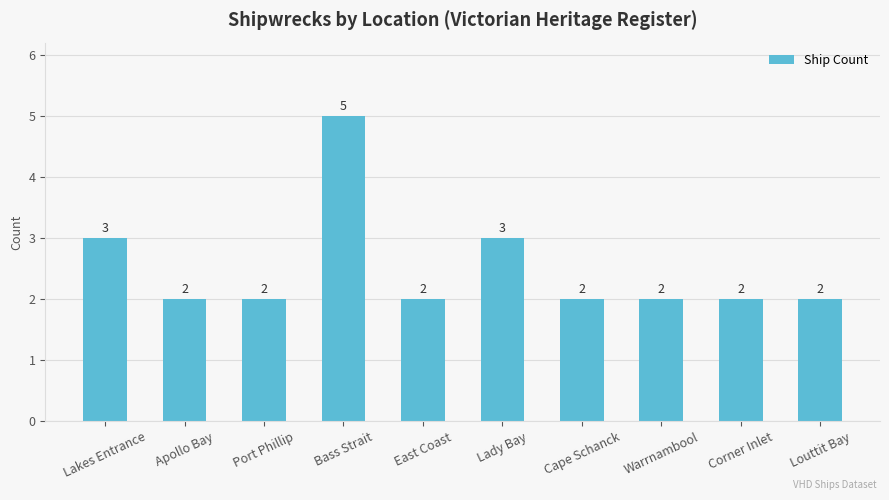

Which has a higher value, Lady Bay or Corner Inlet?

Lady Bay